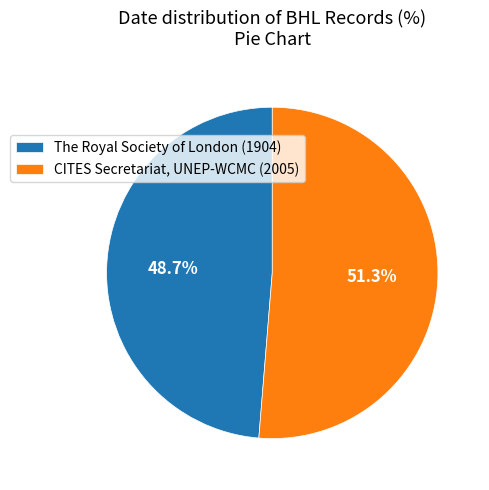

To the nearest percent, what percentage of the pie is The Royal Society of London (1904)?

49%